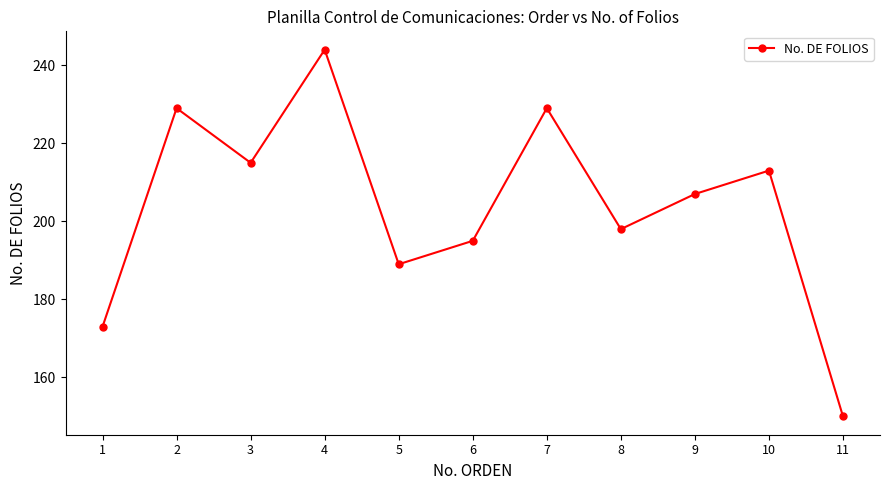

What is the value of the 3rd point from the left?

215